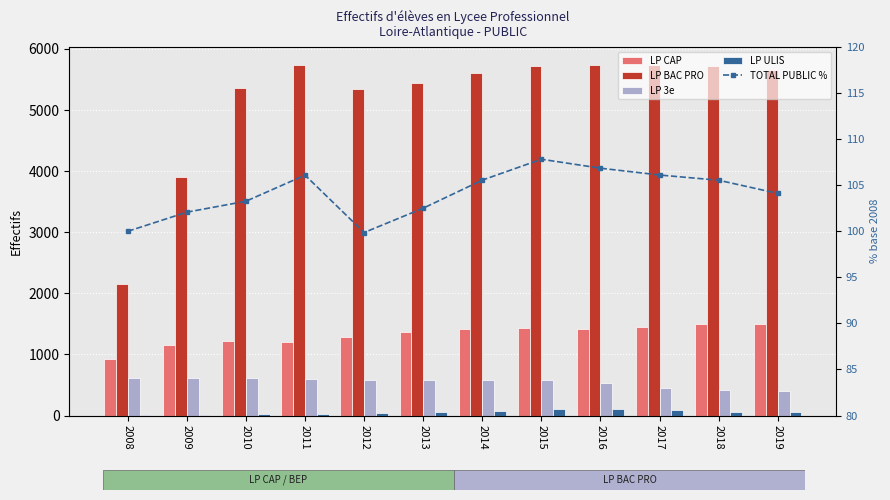

What is the difference between the LP ULIS values at 2019 and 2015?

48.0